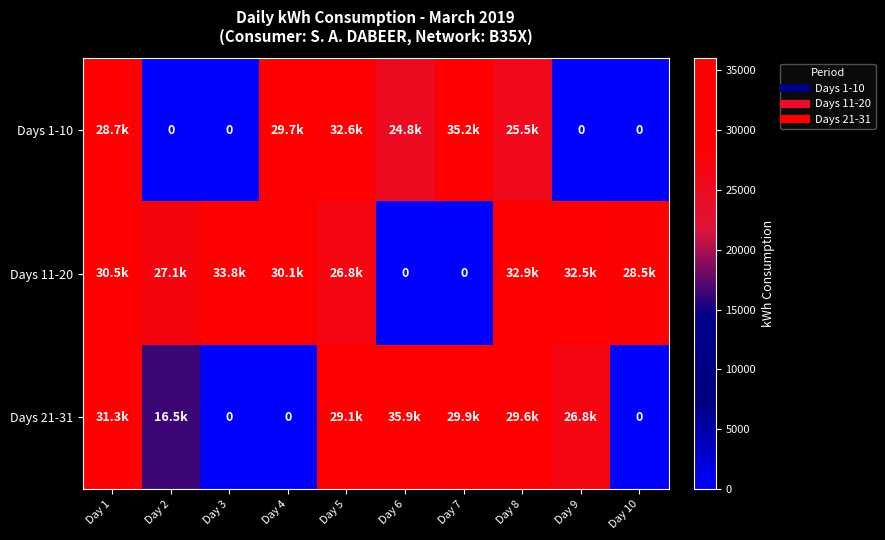

Between Day 3 and Day 9, which series saw the biggest shift?

Days 21-31